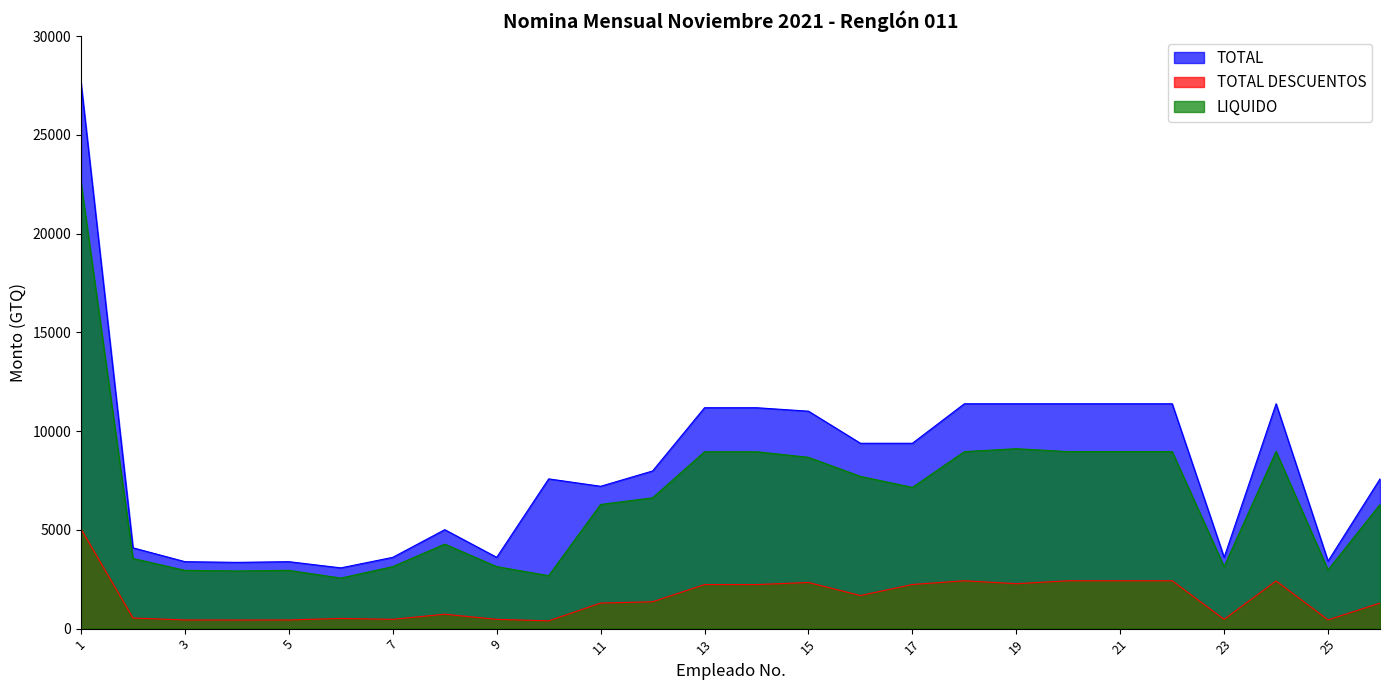

How many lines are shown in the chart?

3